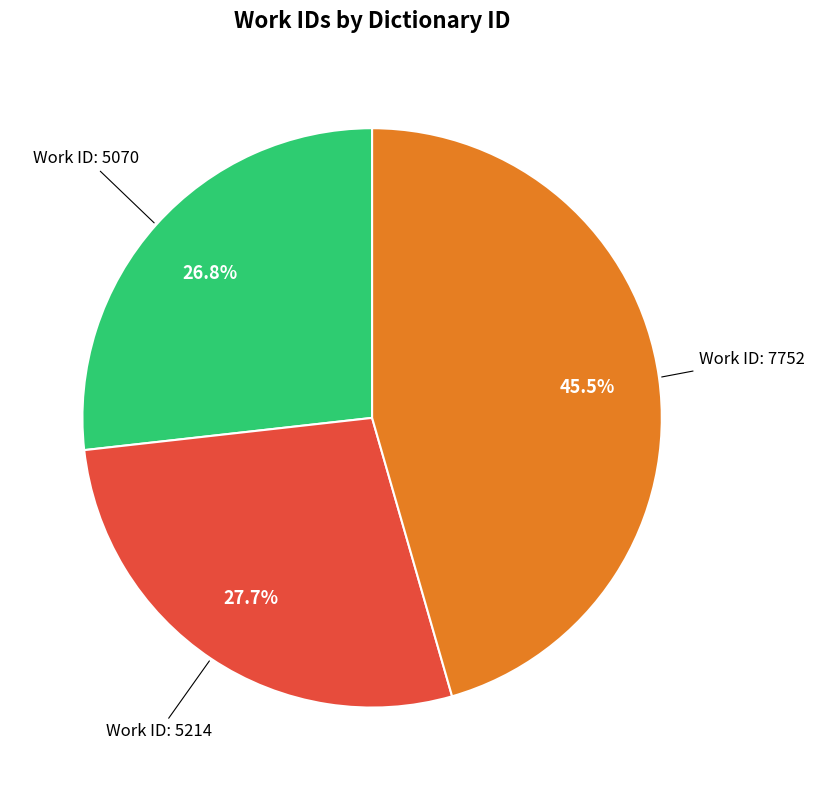

Does any single category account for the majority?

No